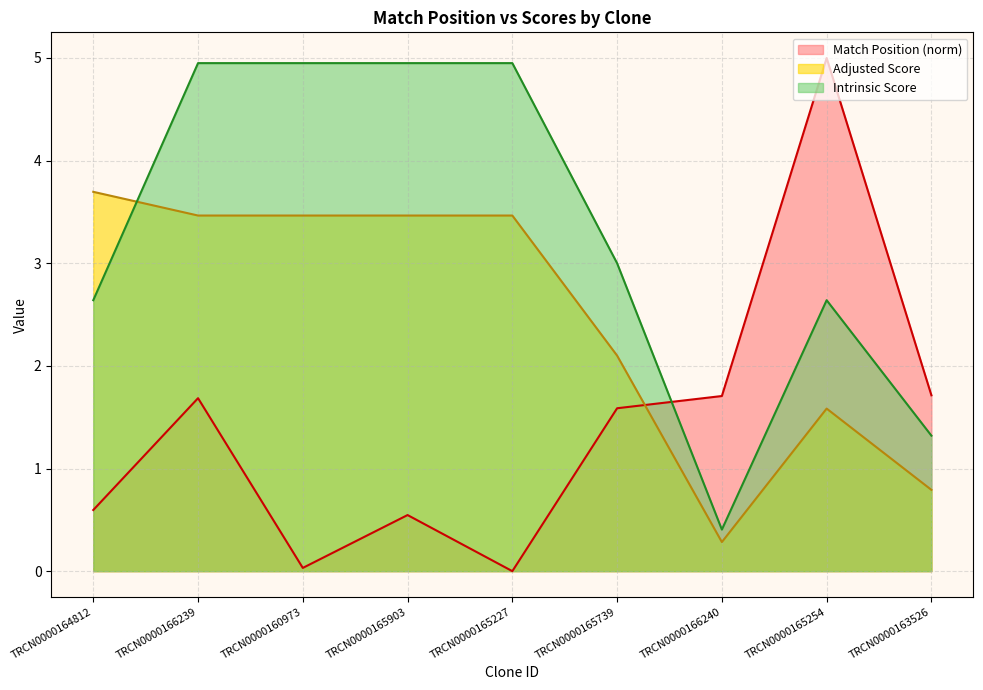

After their last crossing, which series has the higher values: Adjusted Score or Match Position?

Match Position